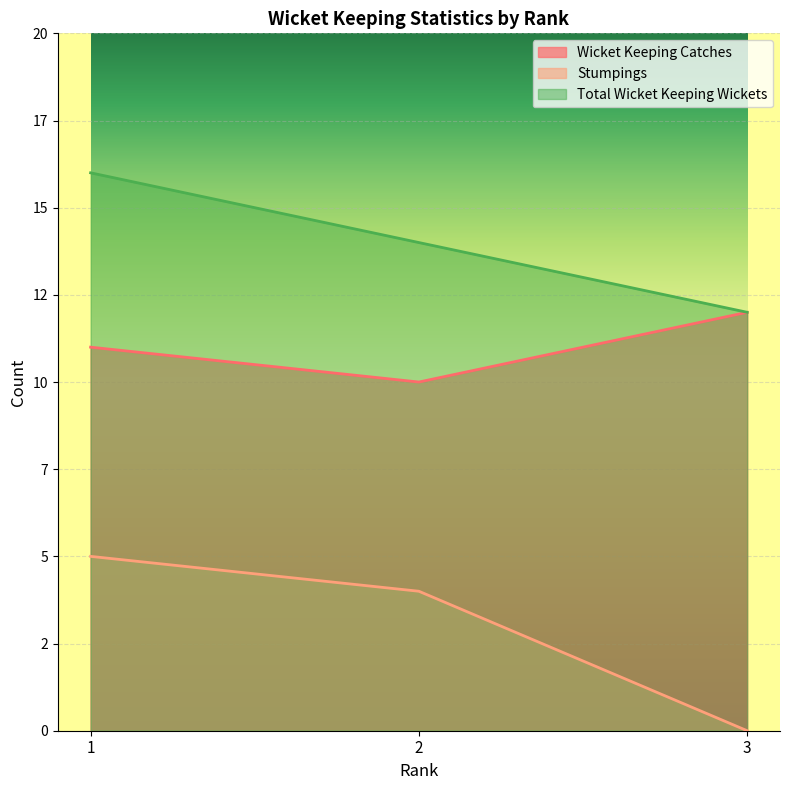

What is the difference between the Total Wicket Keeping Wickets values at 2 and 1?

2